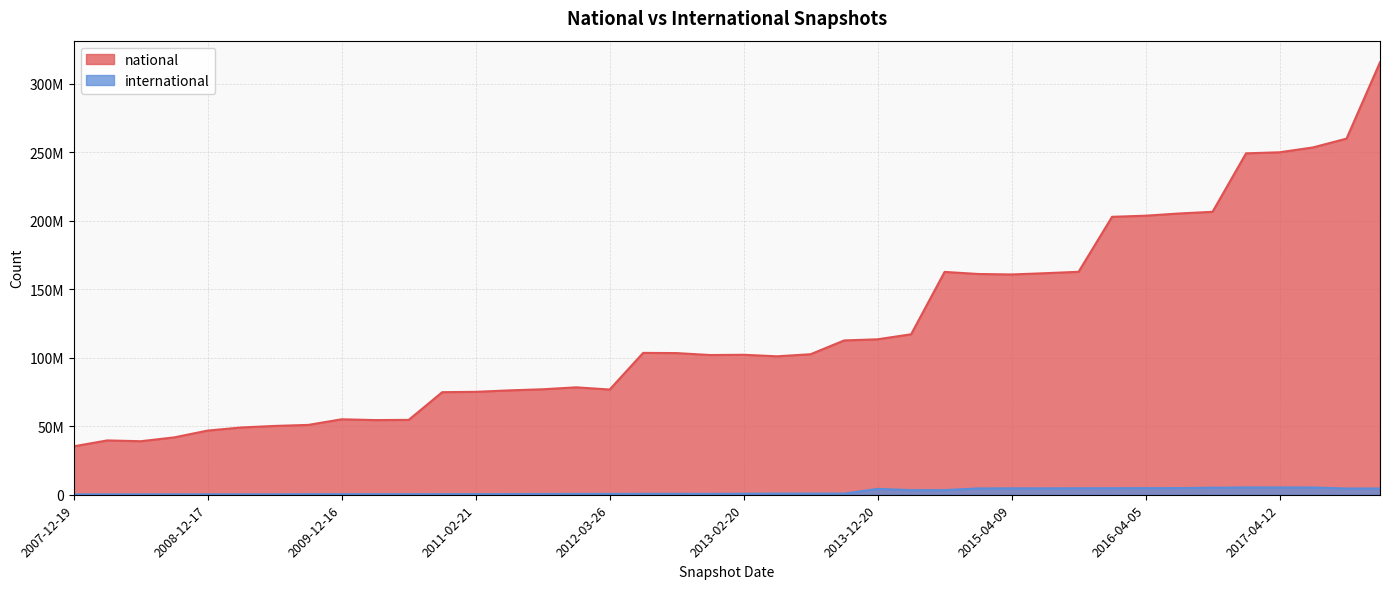

True or false: national has more than 1 interior local peaks.

True